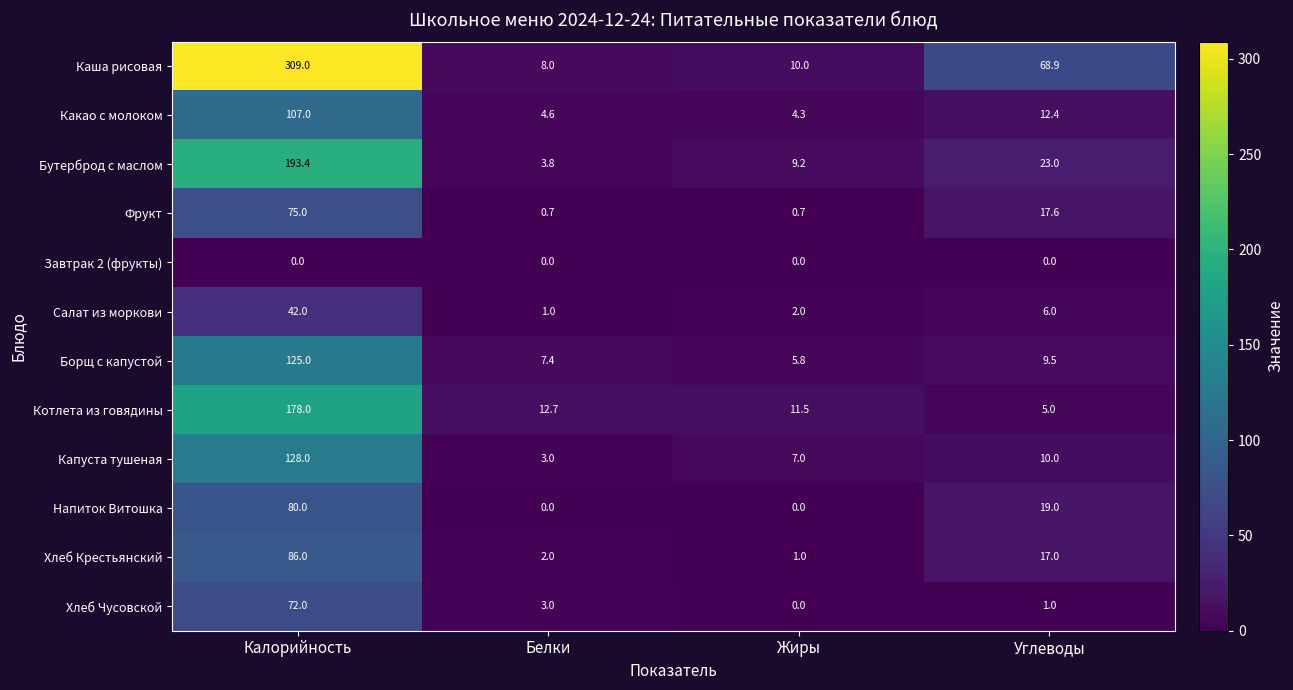

Which series changed the most between Калорийность and Белки?

Каша рисовая